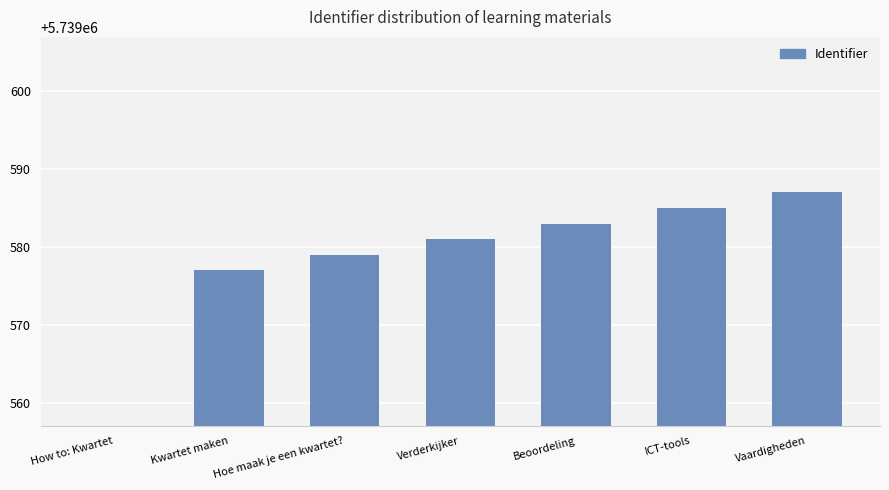

How many data points are less than 5739581?

3